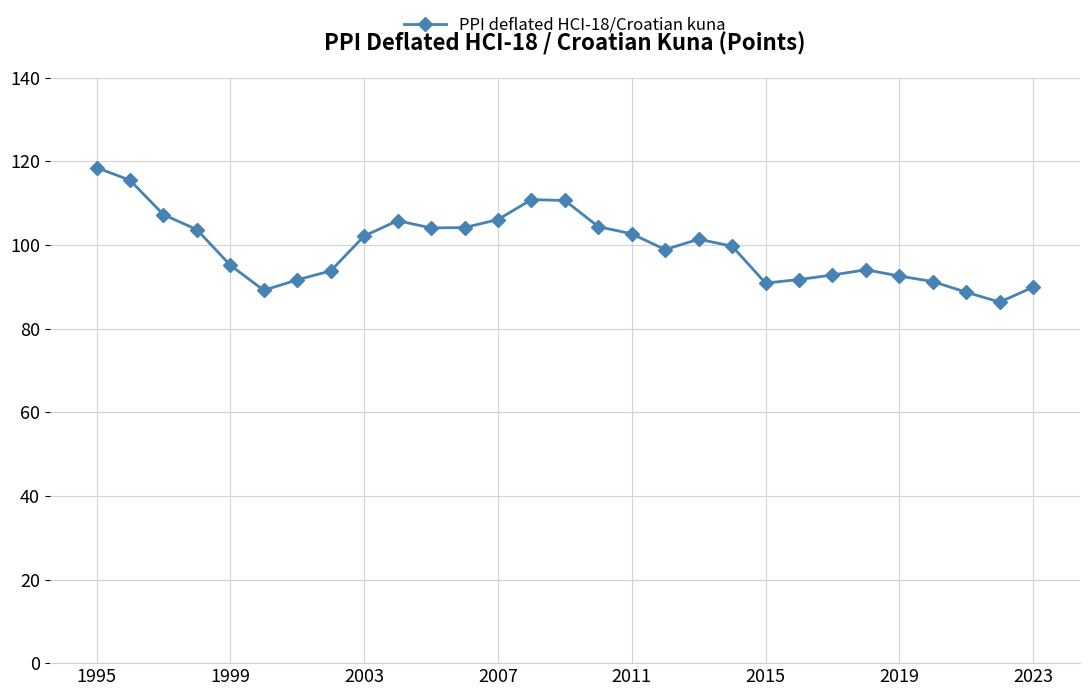

What is the value of the 23rd point from the left?

92.8